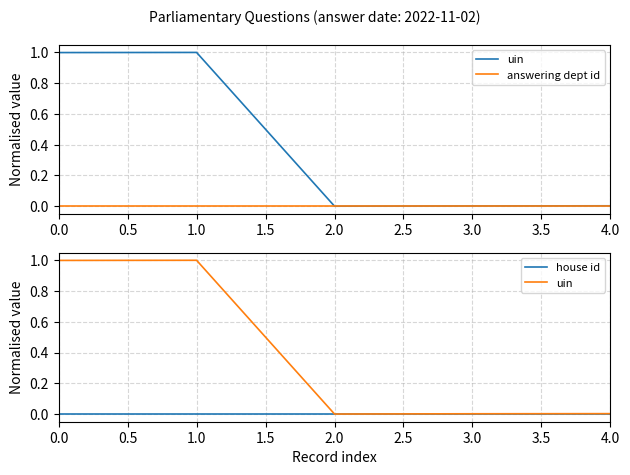

True or false: uin and house id cross at least once.

False